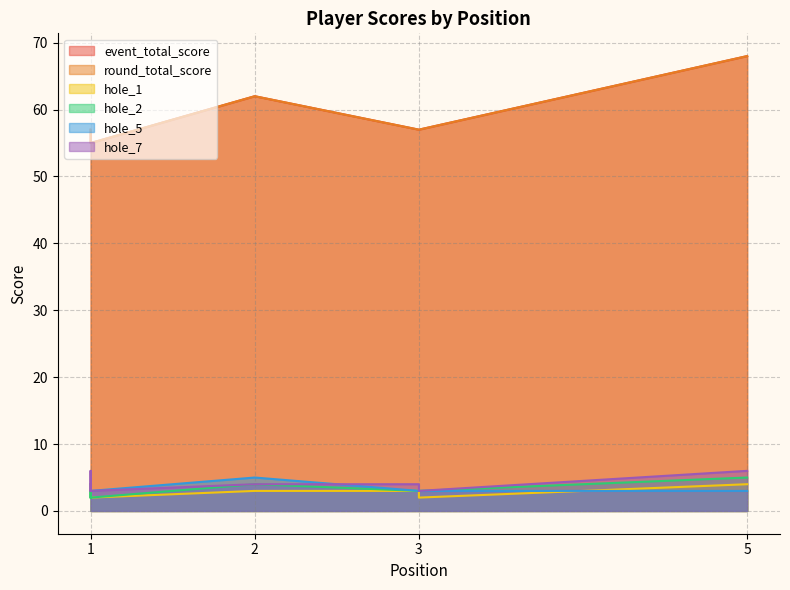

At which label does round_total_score first exceed 57?

2